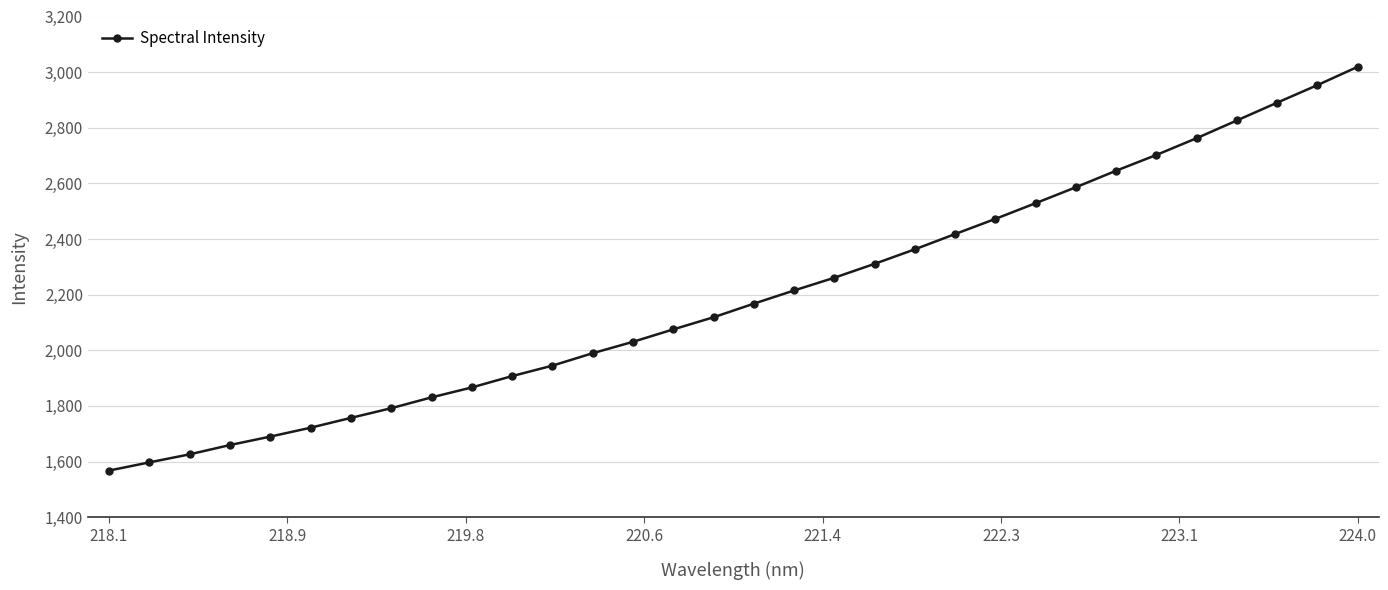

What is the sum of all values?

70299.8